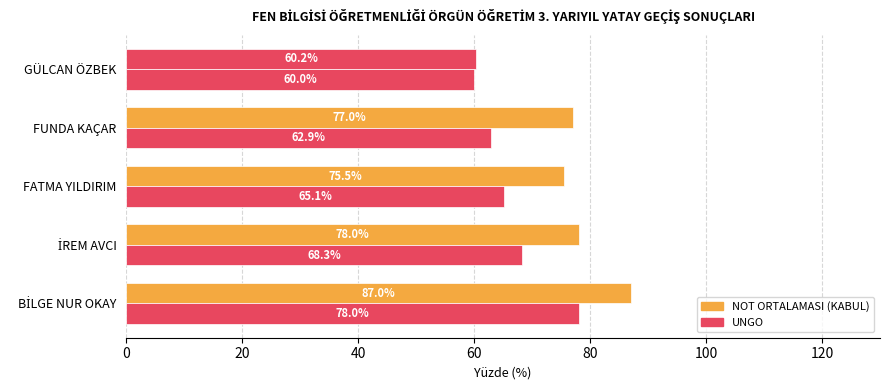

What is the minimum value shown in the chart?

60.0